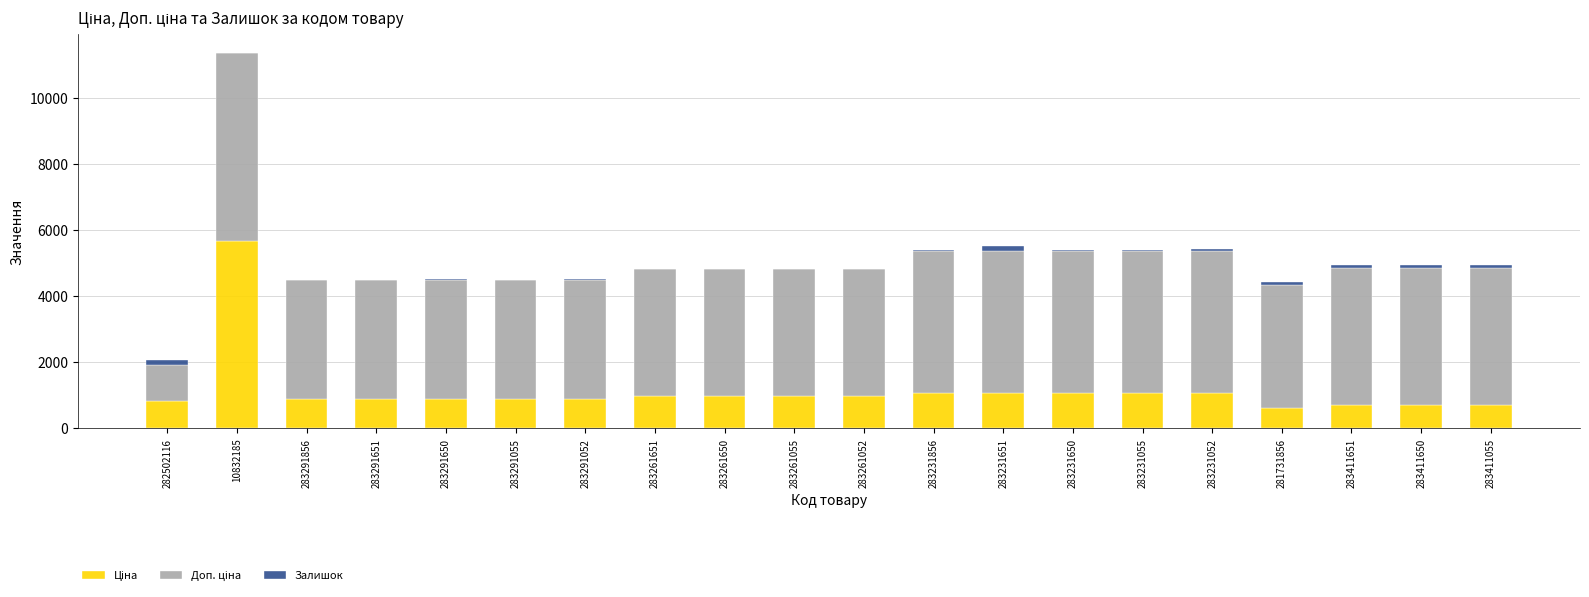

At which category is the sum across all series the highest?

10832185